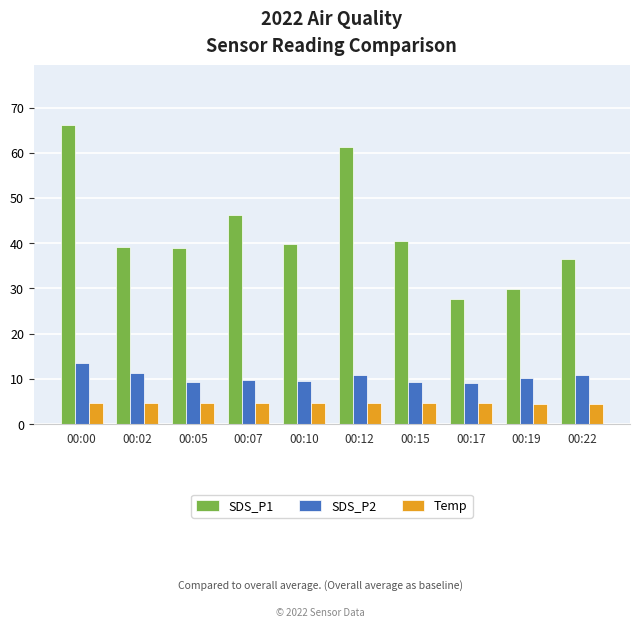

The SDS_P1 series shows 61.2 at 00:12. True or false?

True